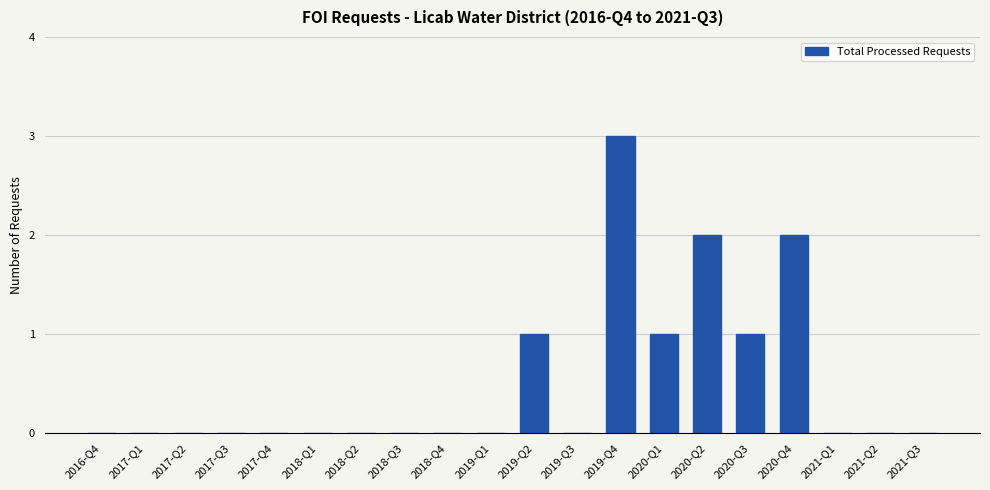

How many categories are shown in the chart?

20